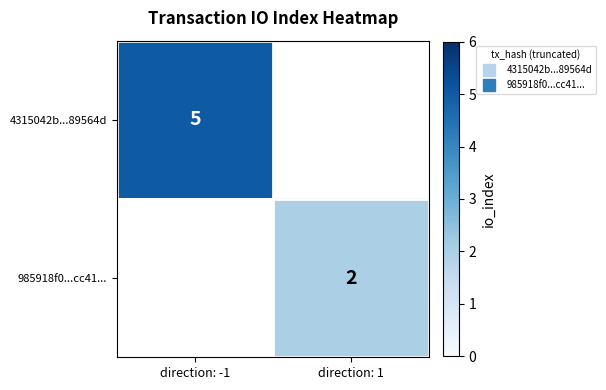

At how many categories does at least one series exceed 2?

1